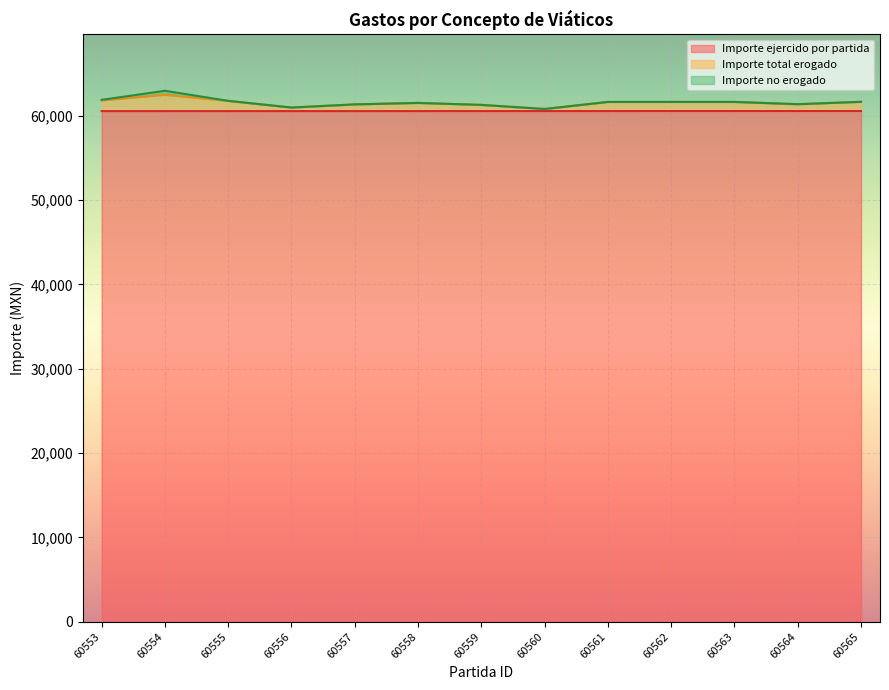

At which category does the chart reach its minimum across all series?

60553